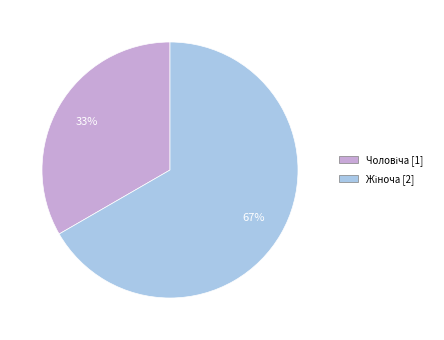

Is there any slice that represents more than half of the pie?

Yes